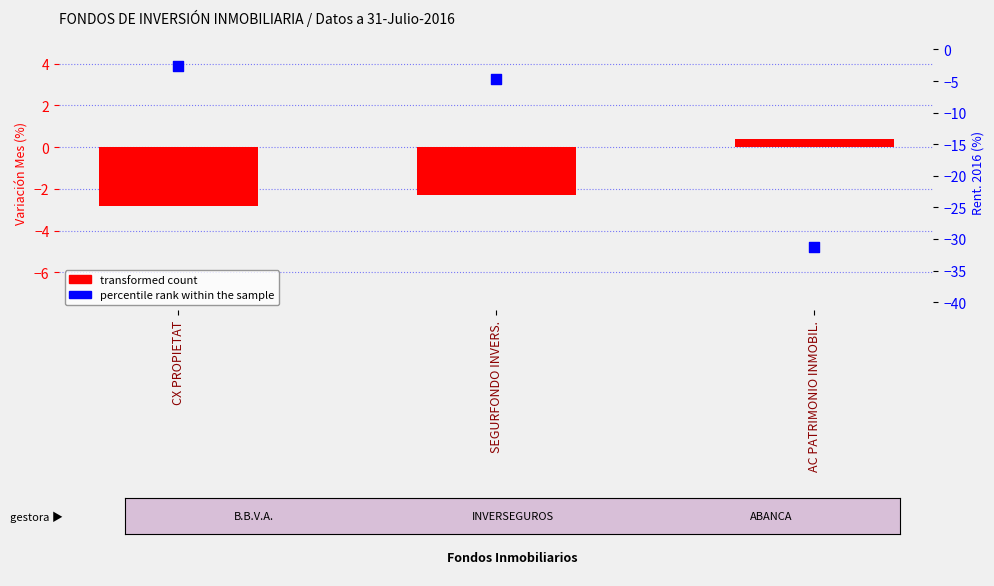

Which series reaches the minimum Y coordinate?

percentile rank within the sample